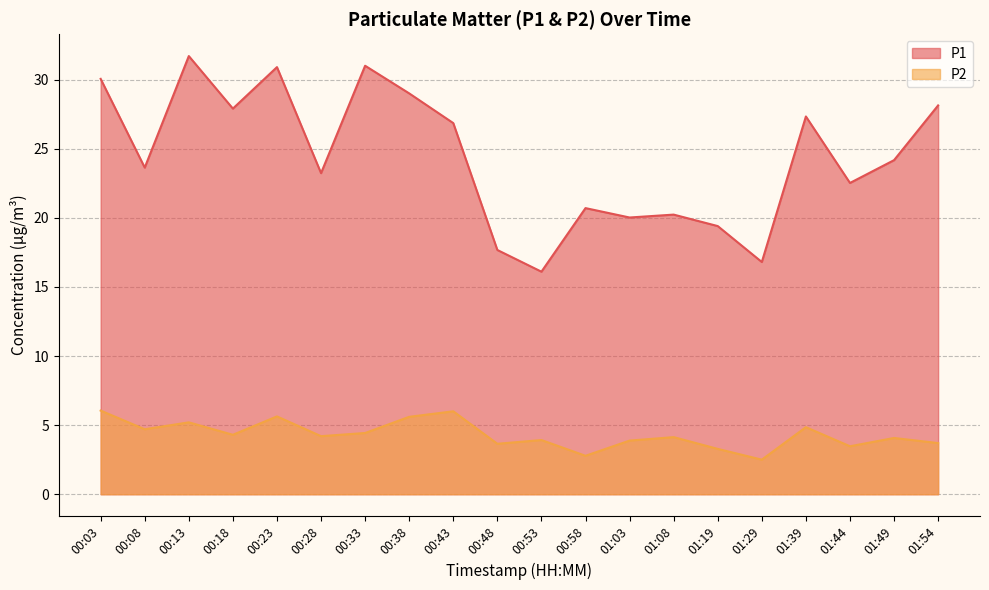

At which label is P1 closest to 23?

00:28